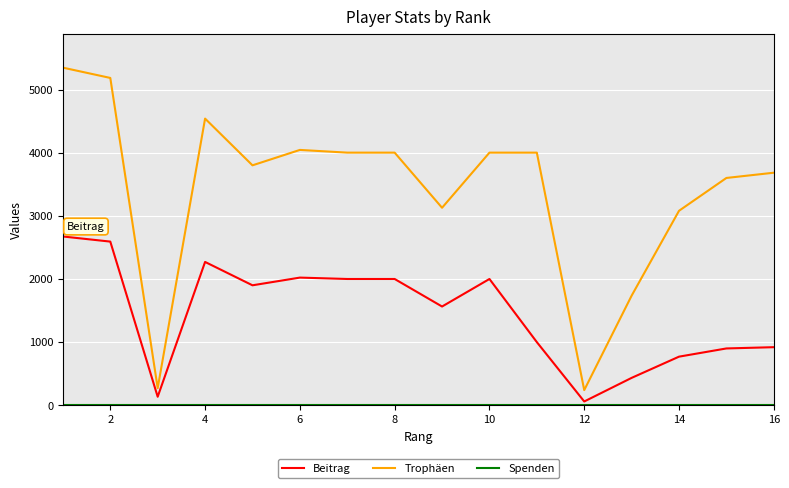

Which series has the largest range (max minus min)?

Trophäen